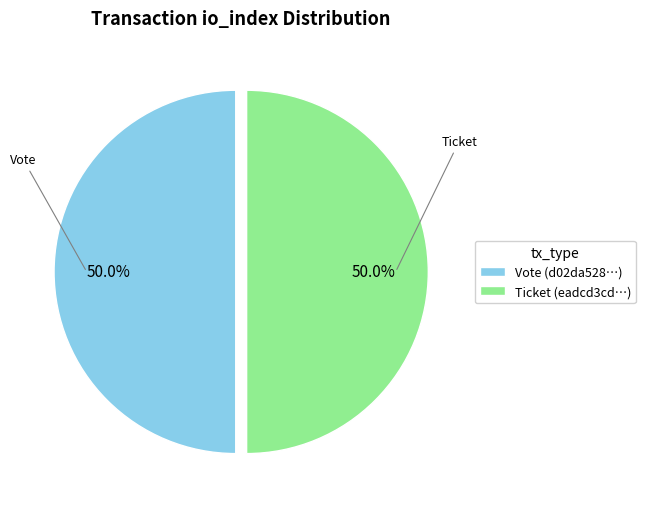

Rank the categories by value from lowest to highest.

Ticket (io_index=0), Vote (io_index=1)